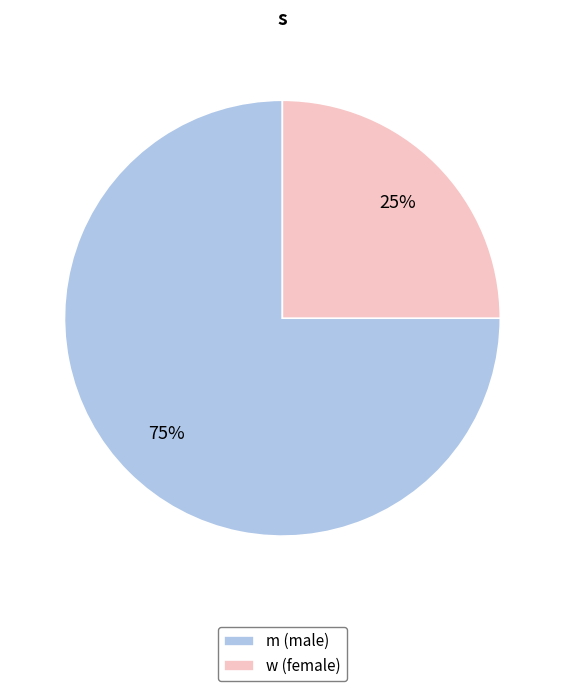

What percentage is the m slice, to the nearest percent?

75%